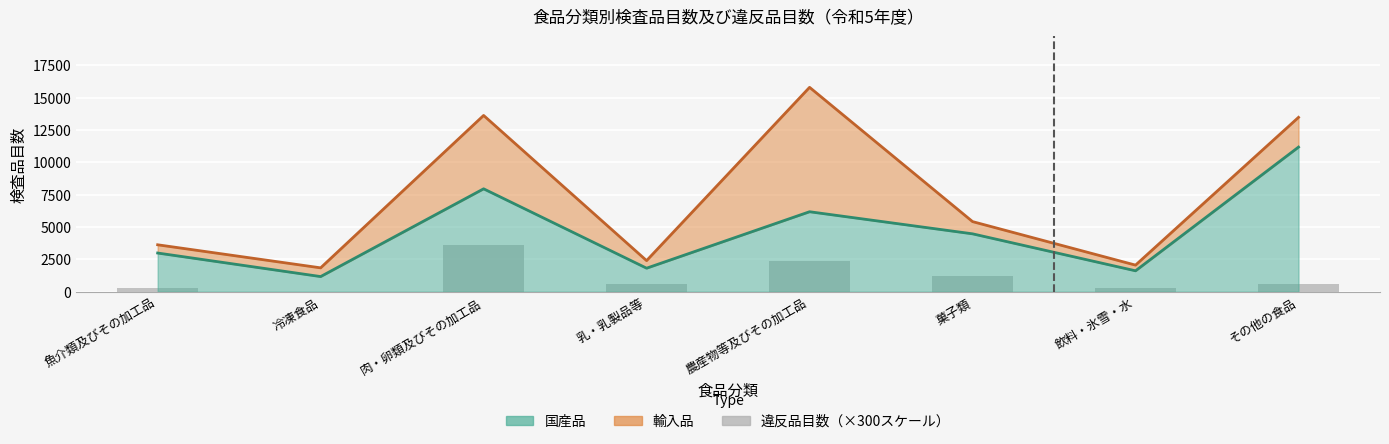

True or false: the data shows 839 at 肉・卵類及びその加工品.

False